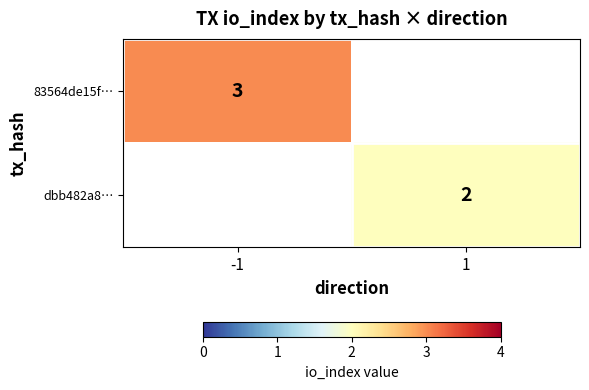

True or false: 83564de15f… has a value of 3 at -1.

True